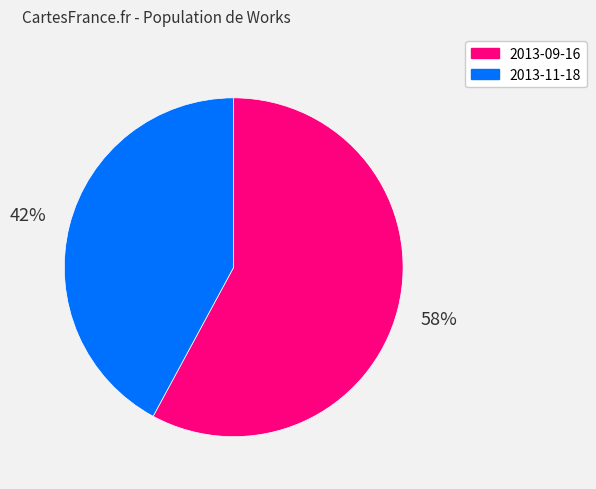

What is the majority slice?

2013-09-16